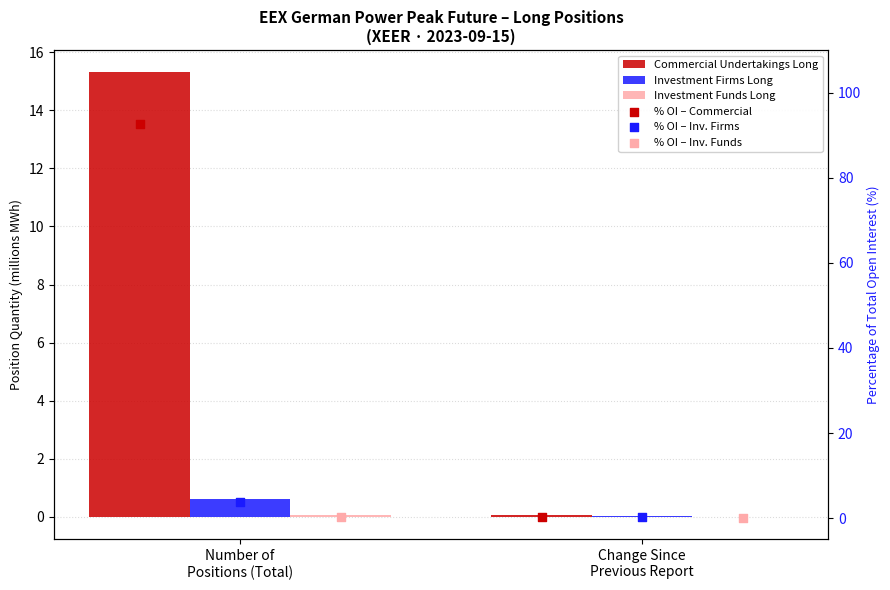

Which series has the largest Y range (max minus min)?

% OI – Commercial